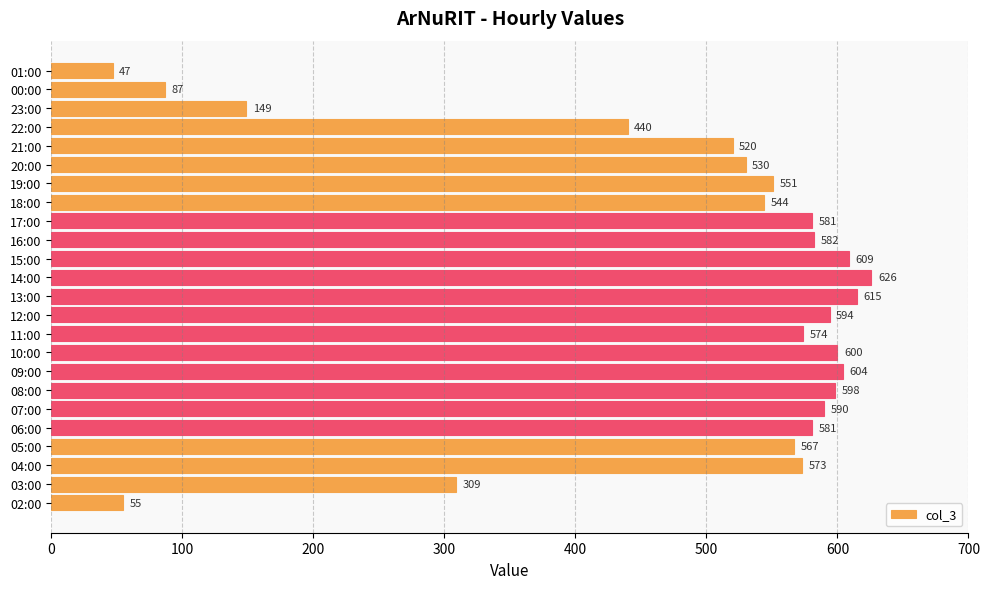

Reading bottom to top, list all the values displayed in this chart.

02:00=55	03:00=309	04:00=573	05:00=567	06:00=581	07:00=590	08:00=598	09:00=604	10:00=600	11:00=574	12:00=594	13:00=615	14:00=626	15:00=609	16:00=582	17:00=581	18:00=544	19:00=551	20:00=530	21:00=520	22:00=440	23:00=149	00:00=87	01:00=47